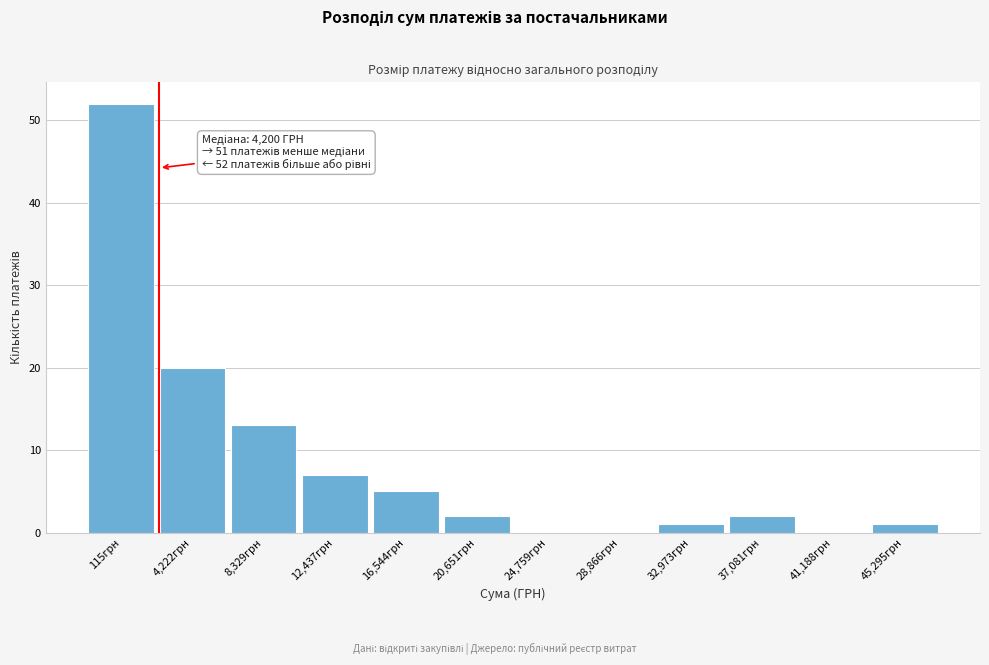

Reading right to left, what are all the values shown in this chart?

45,295грн=1	41,188грн=0	37,081грн=2	32,973грн=1	28,866грн=0	24,759грн=0	20,651грн=2	16,544грн=5	12,437грн=7	8,329грн=13	4,222грн=20	115грн=52